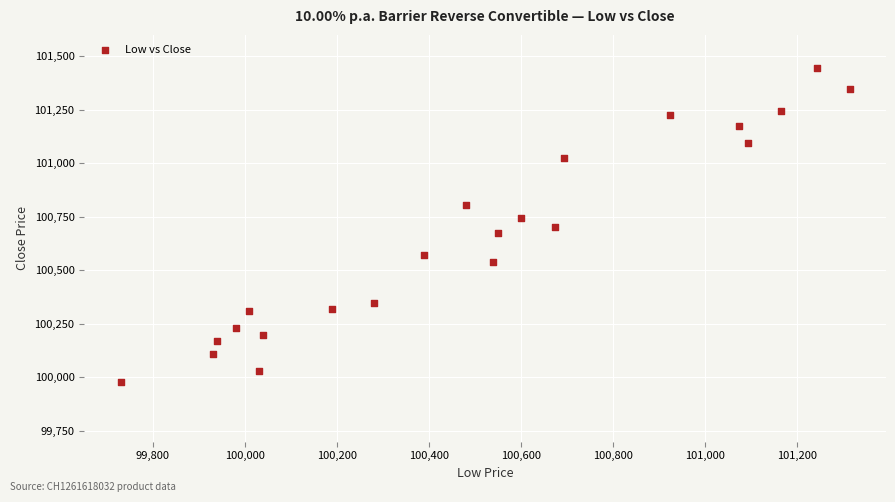

What is the range of X values (max minus min)?

1585